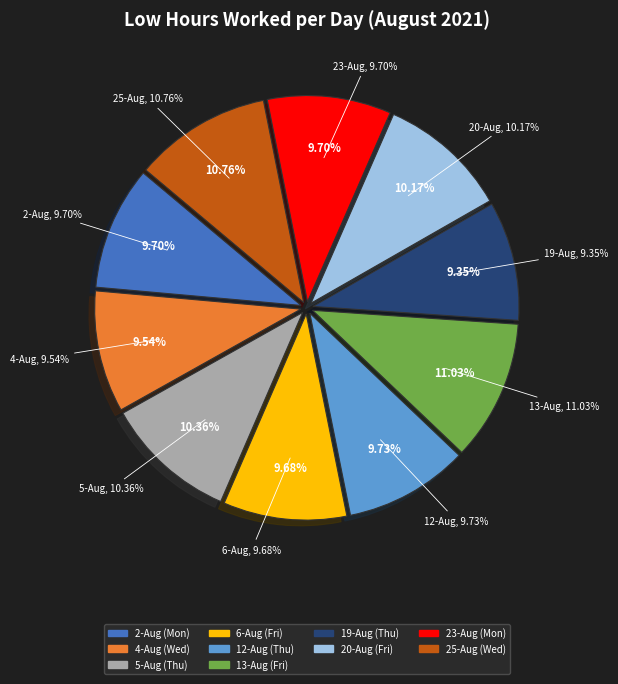

To the nearest percent, what is the average slice percentage?

10%